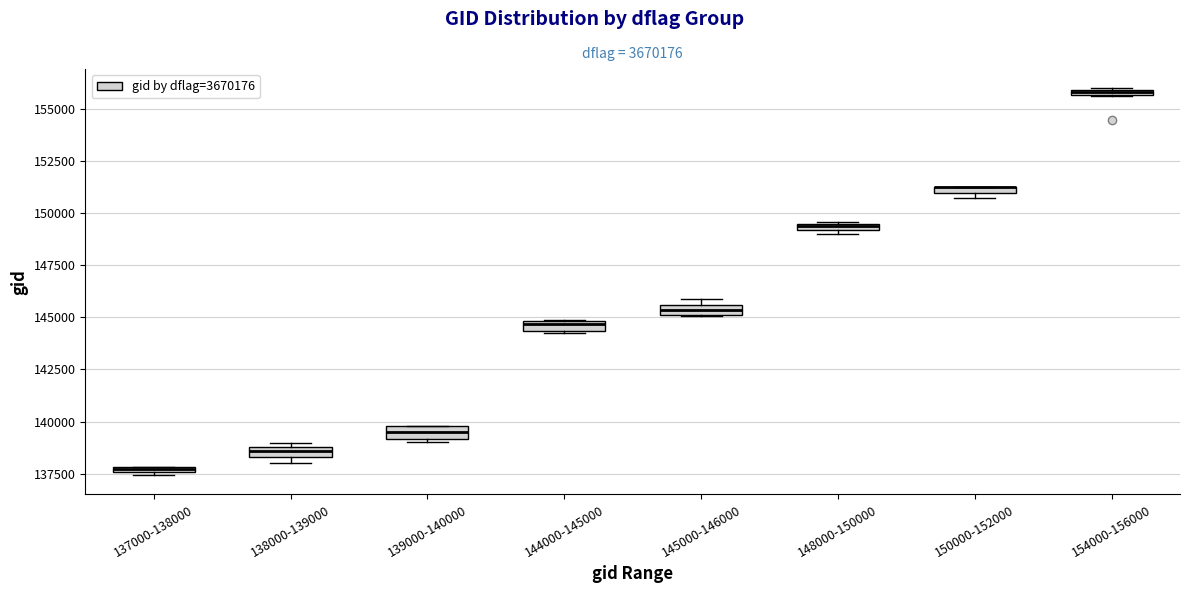

Where does the median line of the box for 139000-140000 sit on the y-axis? The values are not printed on the chart, so give them approximately, as read against the axis.

139500